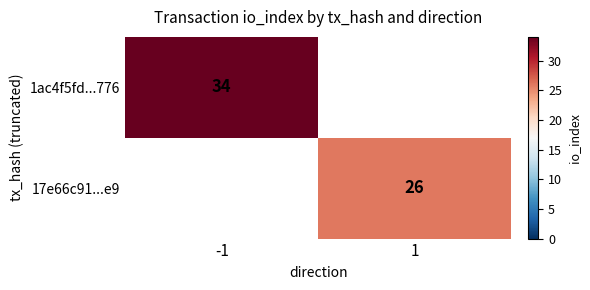

The 17e66c91...e9 series shows 35 at 1. True or false?

False